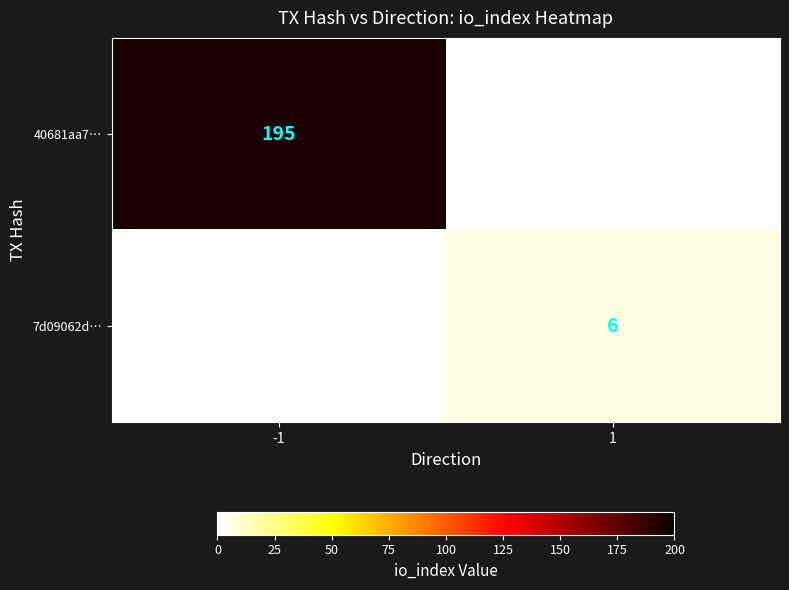

The 7d09062d… series shows 6 at 1. True or false?

True